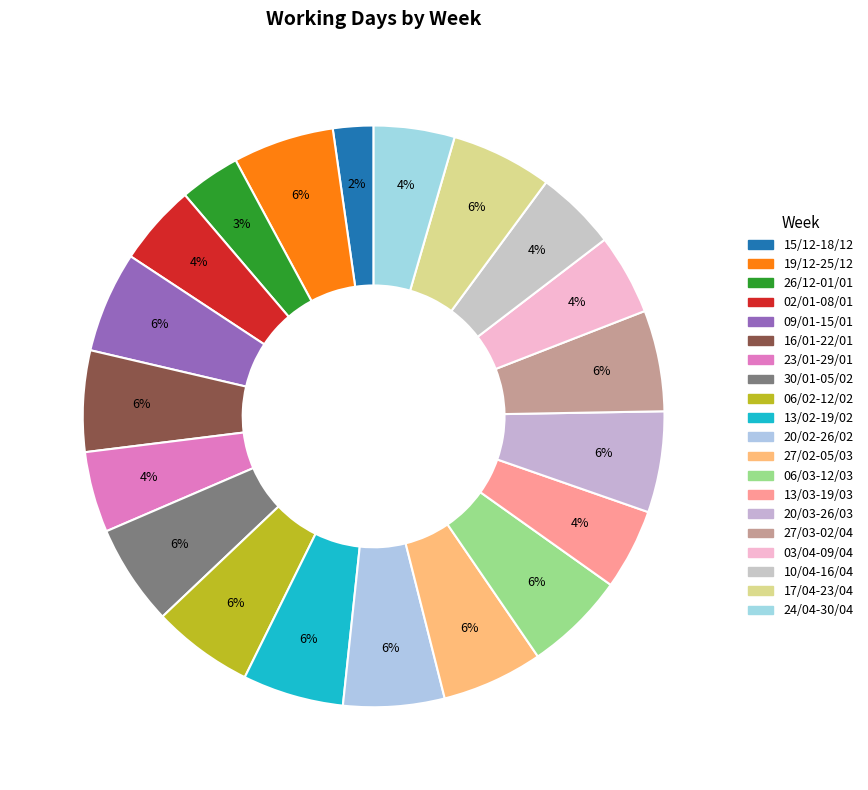

How many slices are in this pie chart?

20